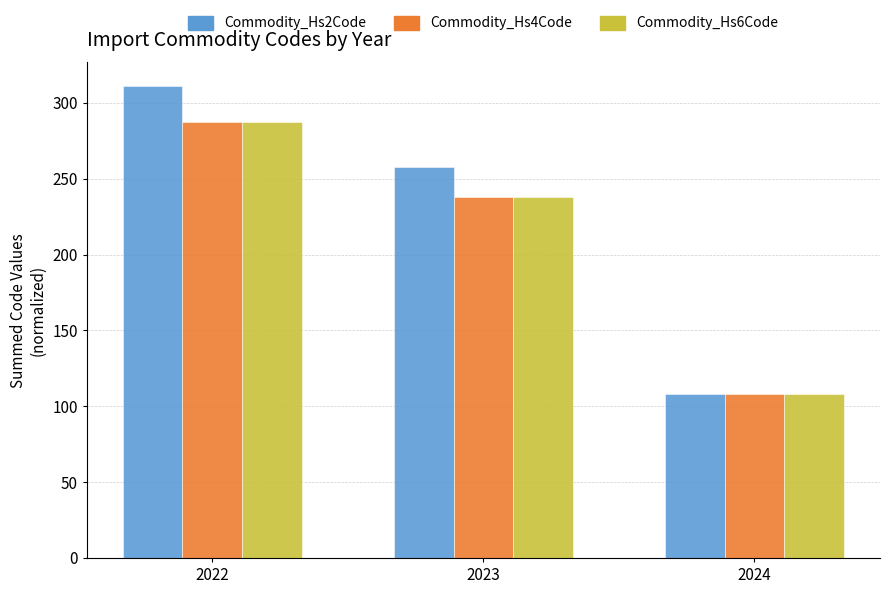

At which category is the sum across all series the highest?

2022